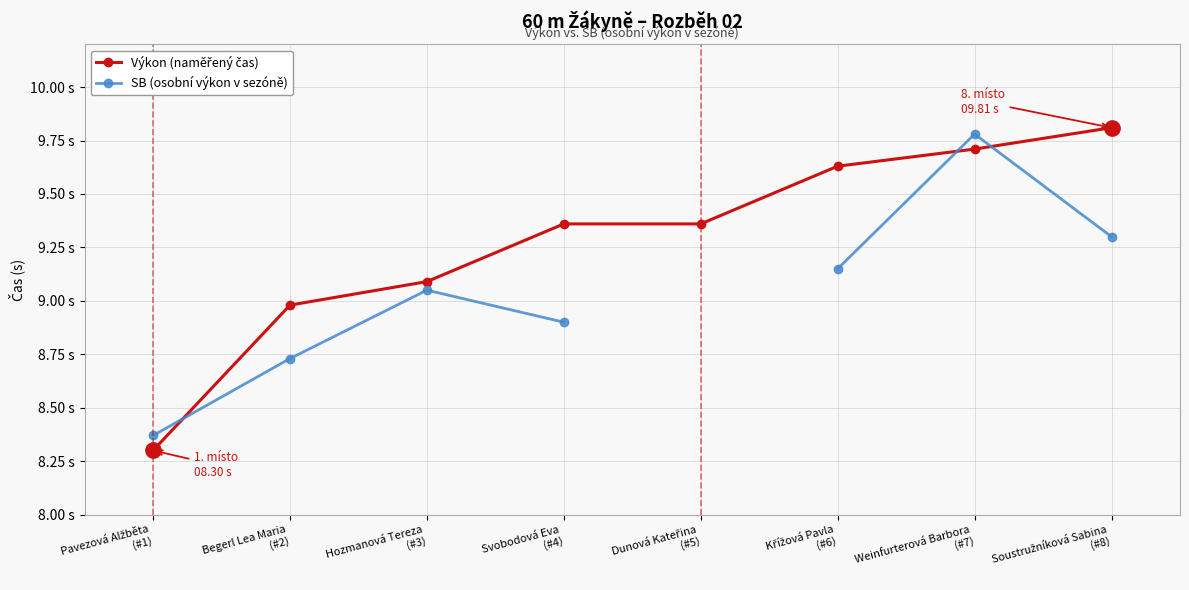

How many data points in Výkon (naměřený čas) are less than 9?

2